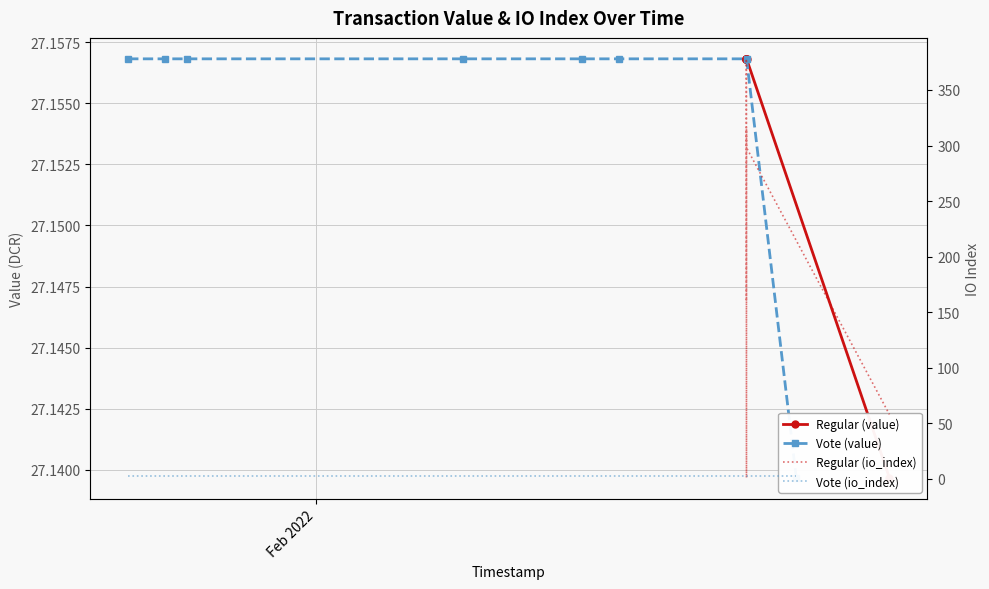

Is the value of Vote (io_index) at 4 greater than the value of Vote (value) at 5?

No